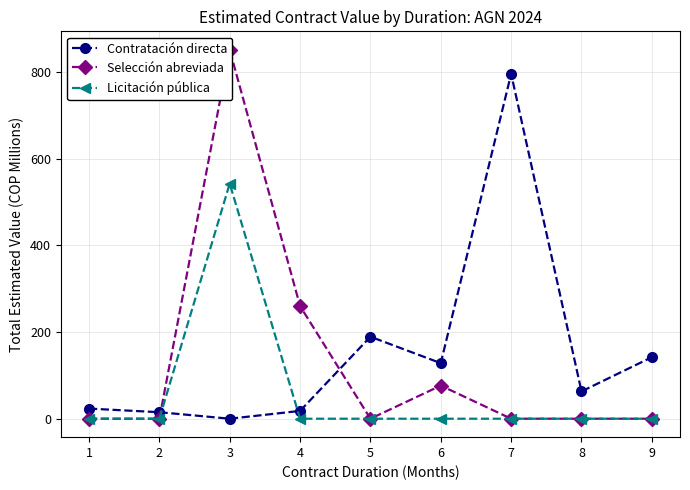

What is the difference between the Contratación directa values at 5 and 4?

171.2